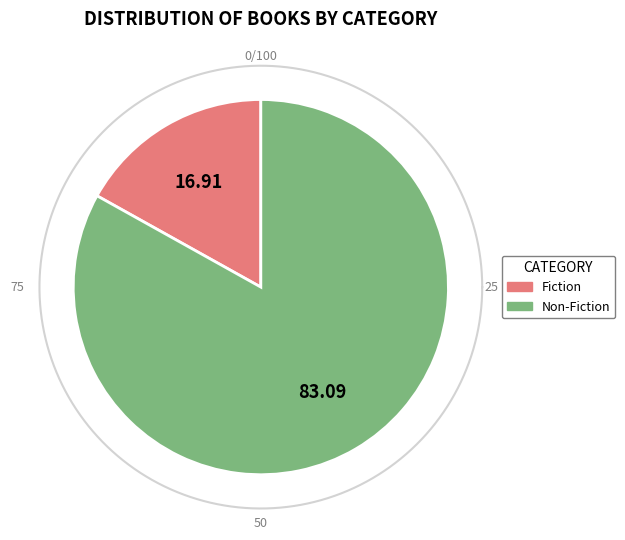

The 11 slice represents 14% of the pie. True or false?

False